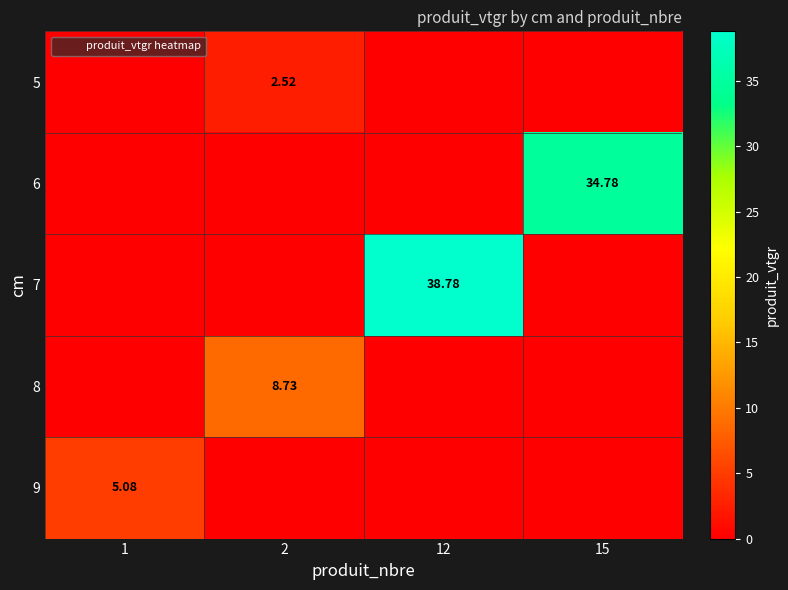

How many series are shown in this chart?

5